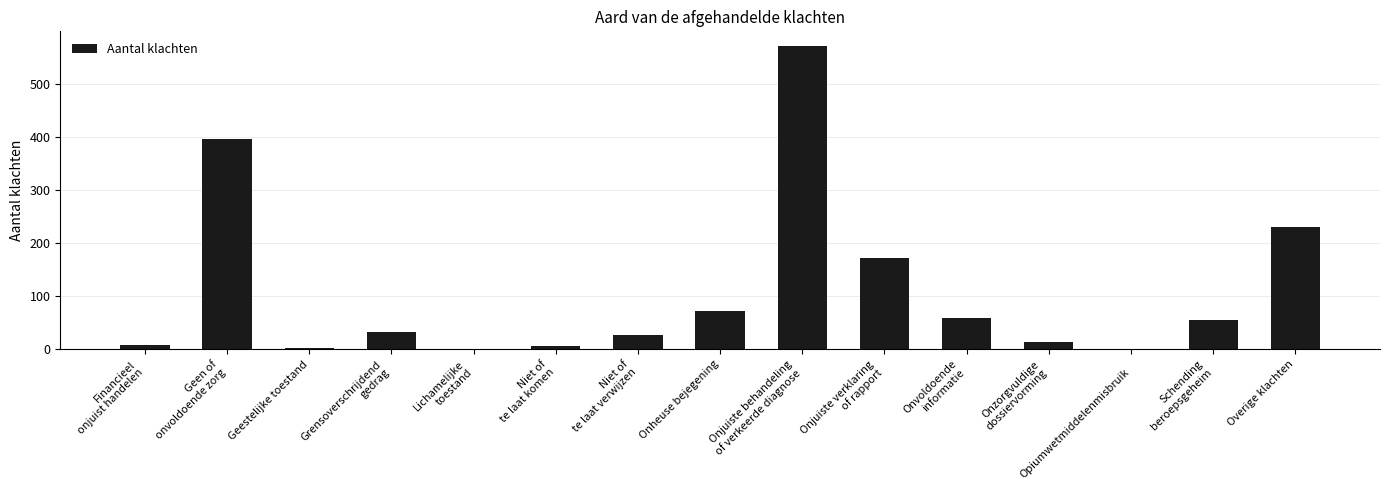

What is the sum of all values?

1644